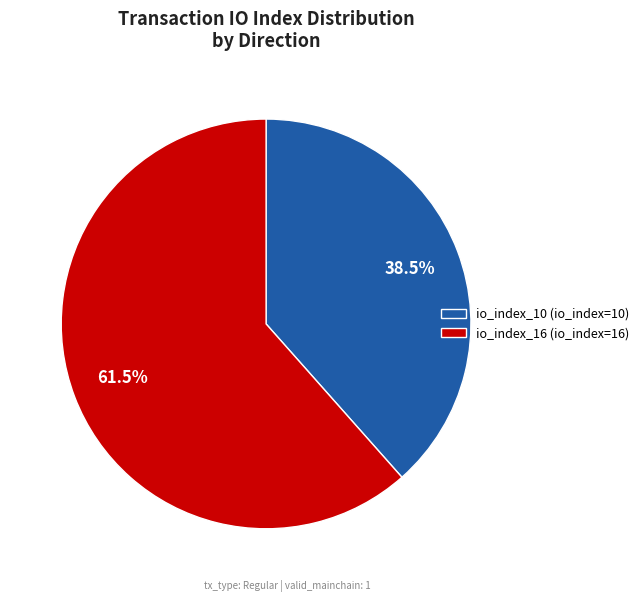

How many segments does this pie chart have?

2